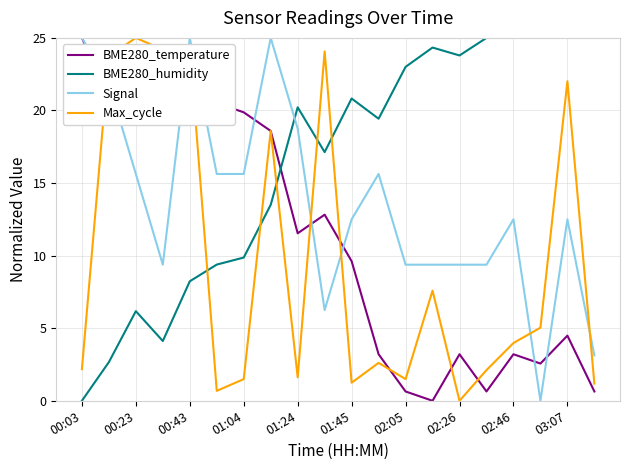

Rank the series by their average value, from lowest to highest.

Max_cycle, BME280_temperature, Signal, BME280_humidity